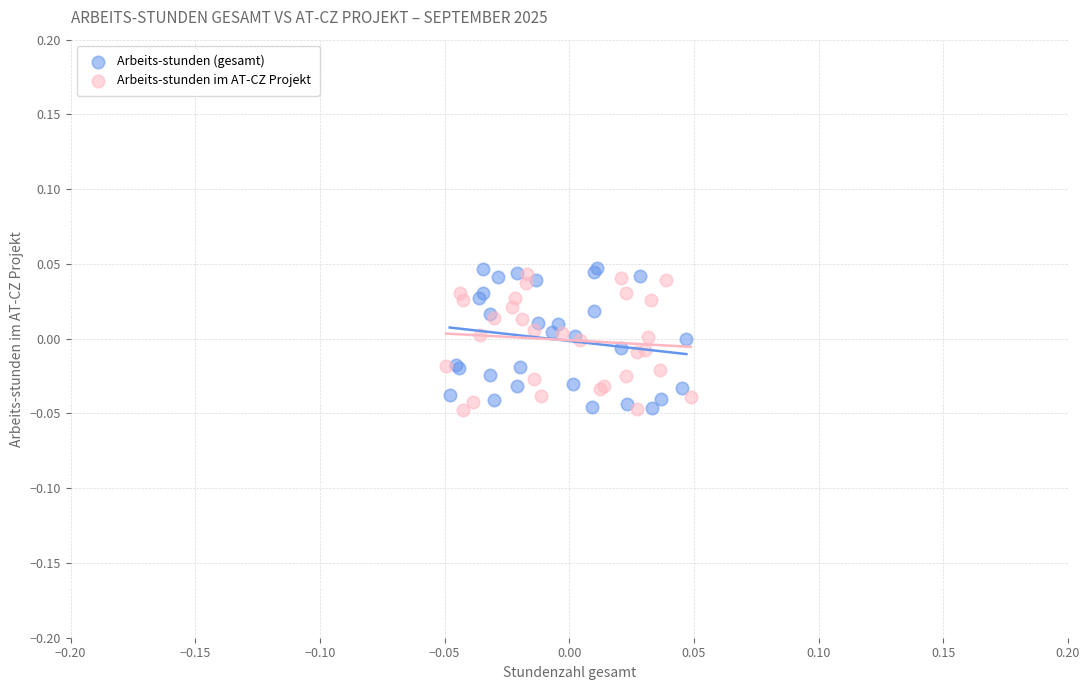

What are all the series names shown in the legend?

Arbeits-stunden (gesamt), Arbeits-stunden im AT-CZ Projekt